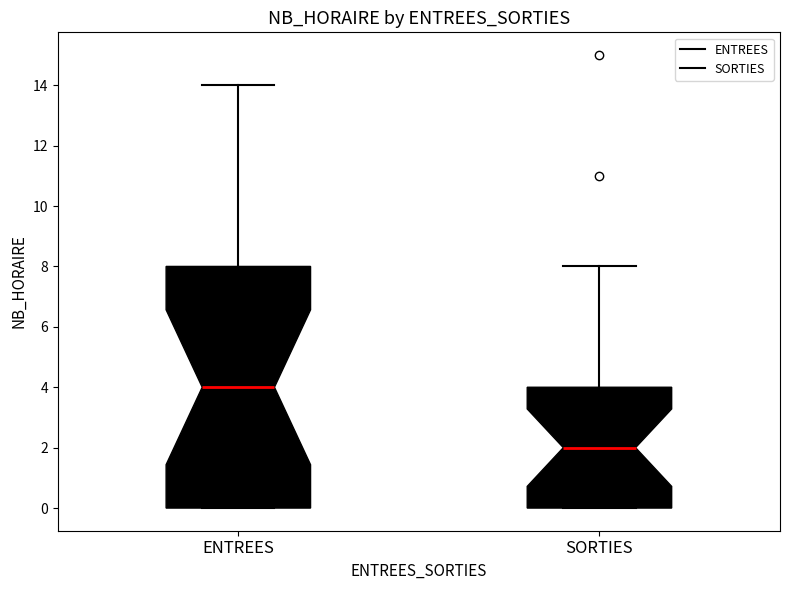

Which box's median line is the lowest?

SORTIES